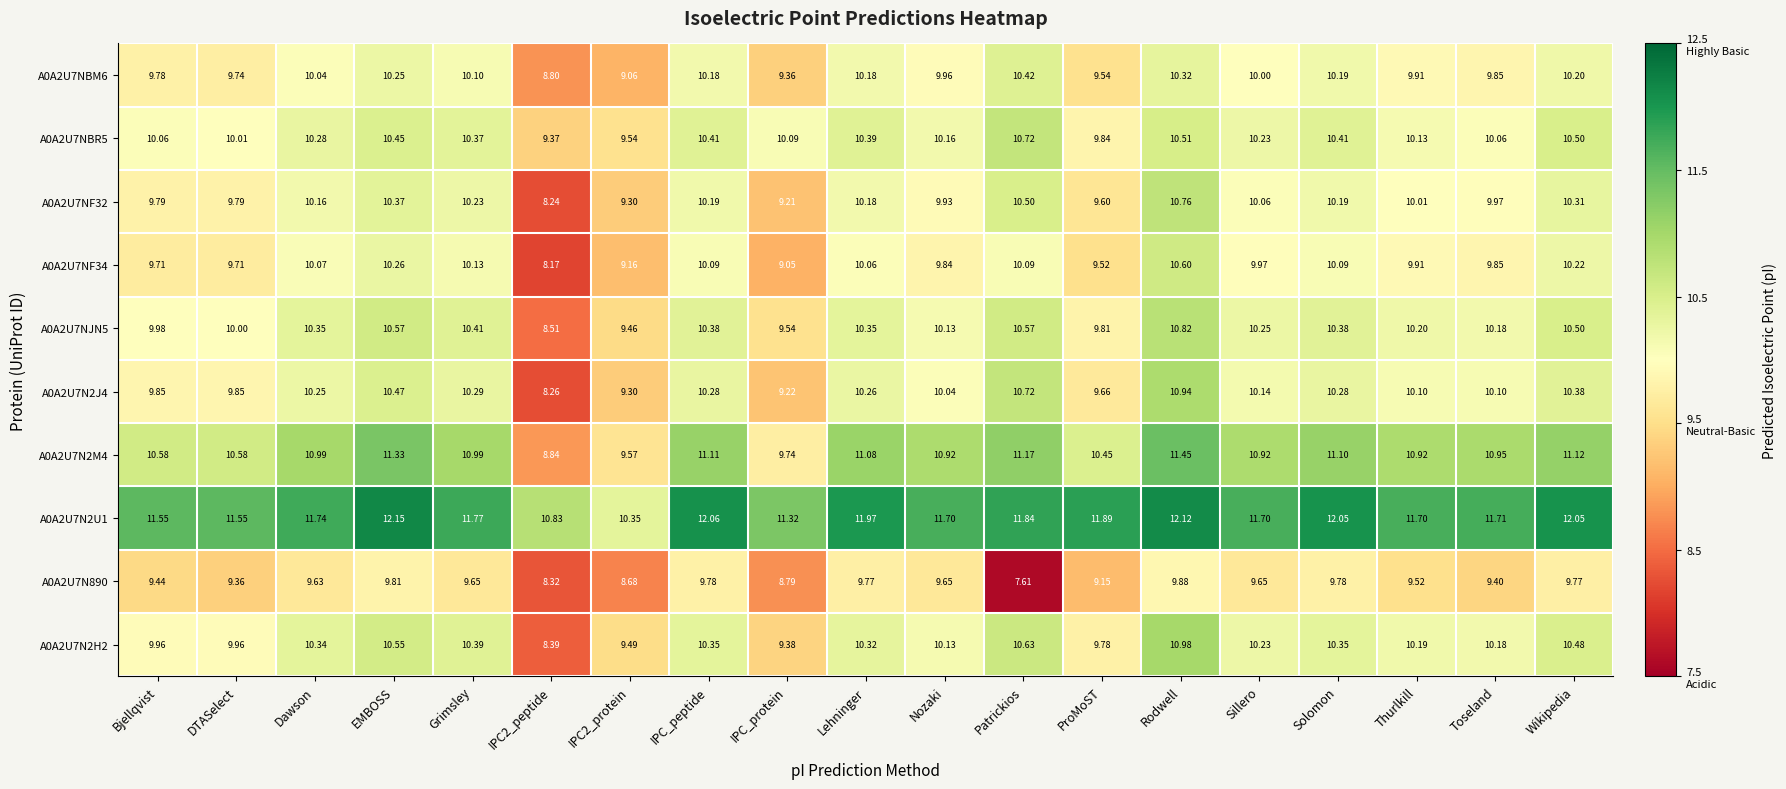

At which label does A0A2U7NJN5 reach its peak?

Rodwell